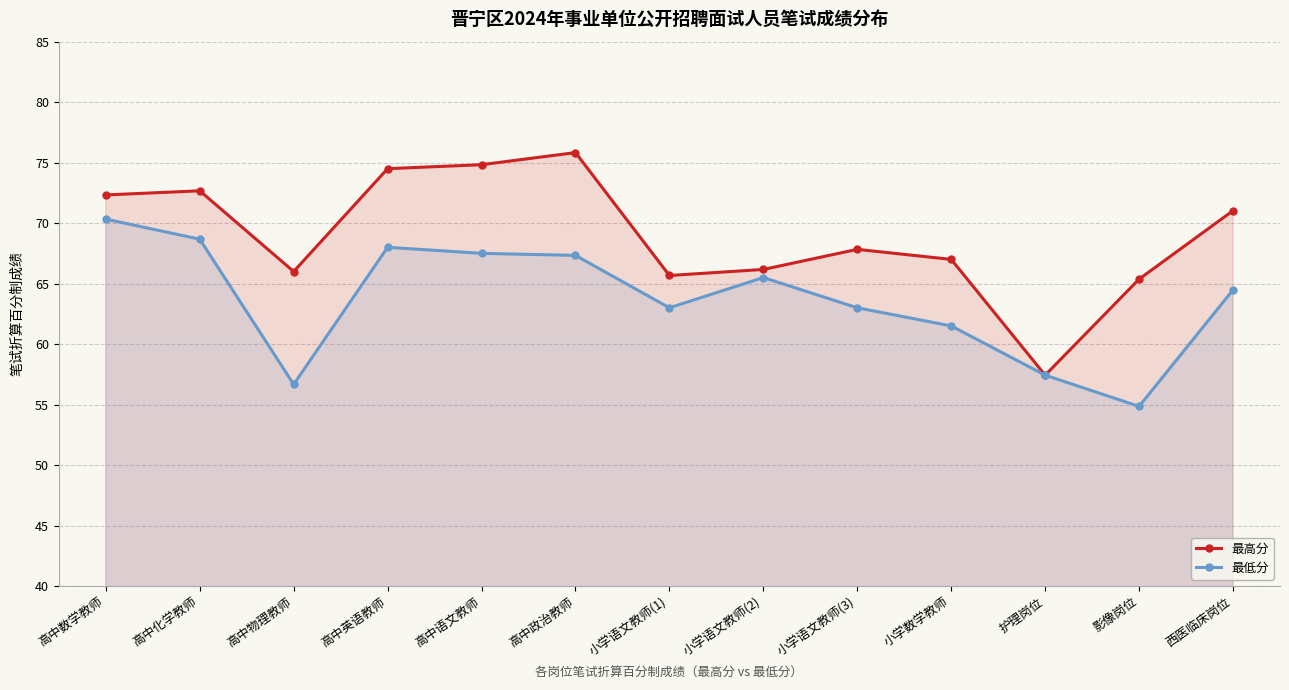

True or false: 最高分 and 最低分 cross at least once.

False